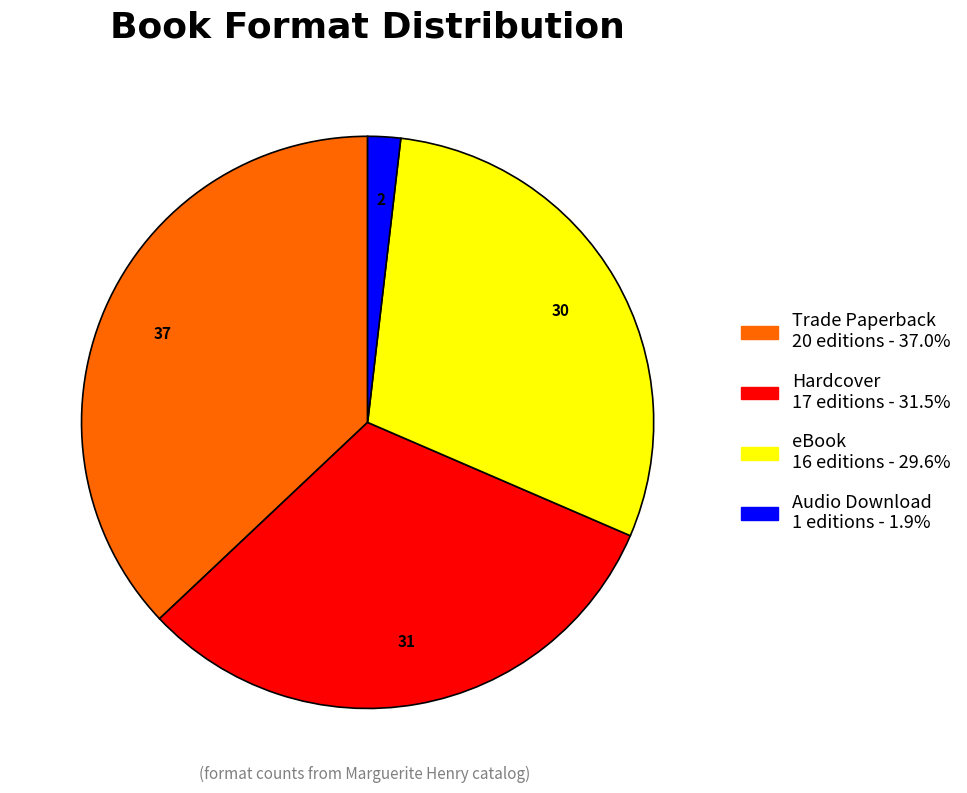

Rank the categories by value from lowest to highest.

Audio Download, eBook, Hardcover, Trade Paperback